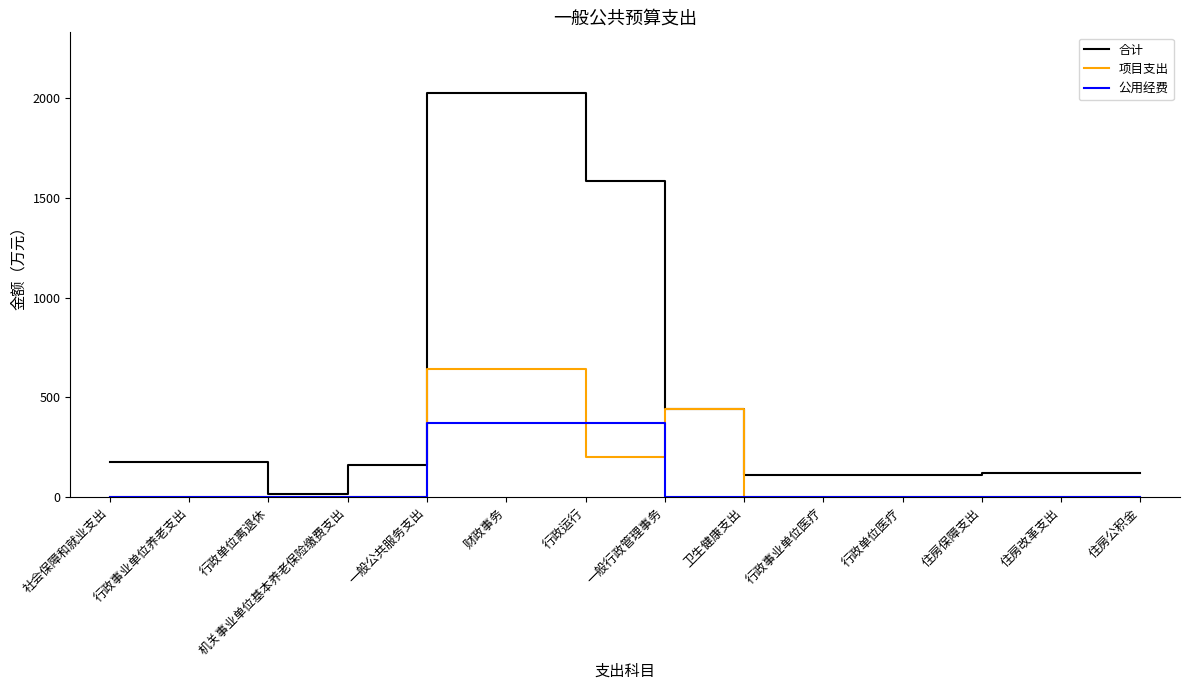

At how many categories does at least one series exceed 1613?

2